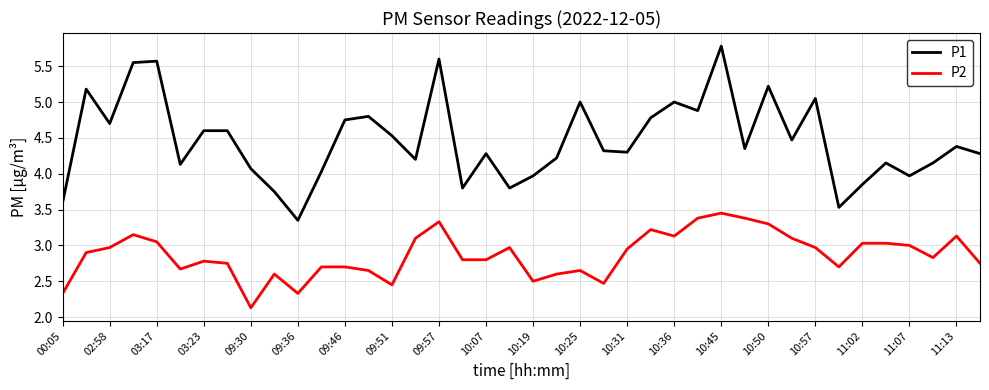

What is the difference between the maximum and minimum values in the P2 series?

1.3